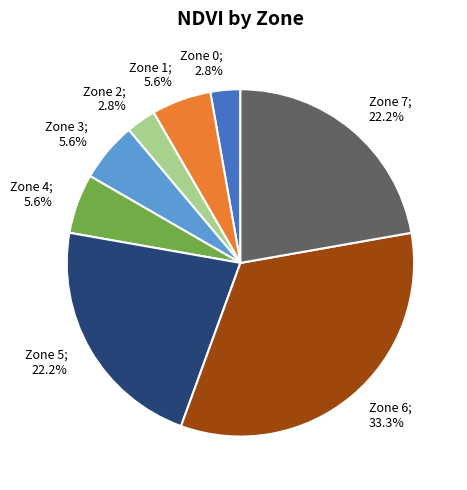

Is there any slice that represents more than half of the pie?

No